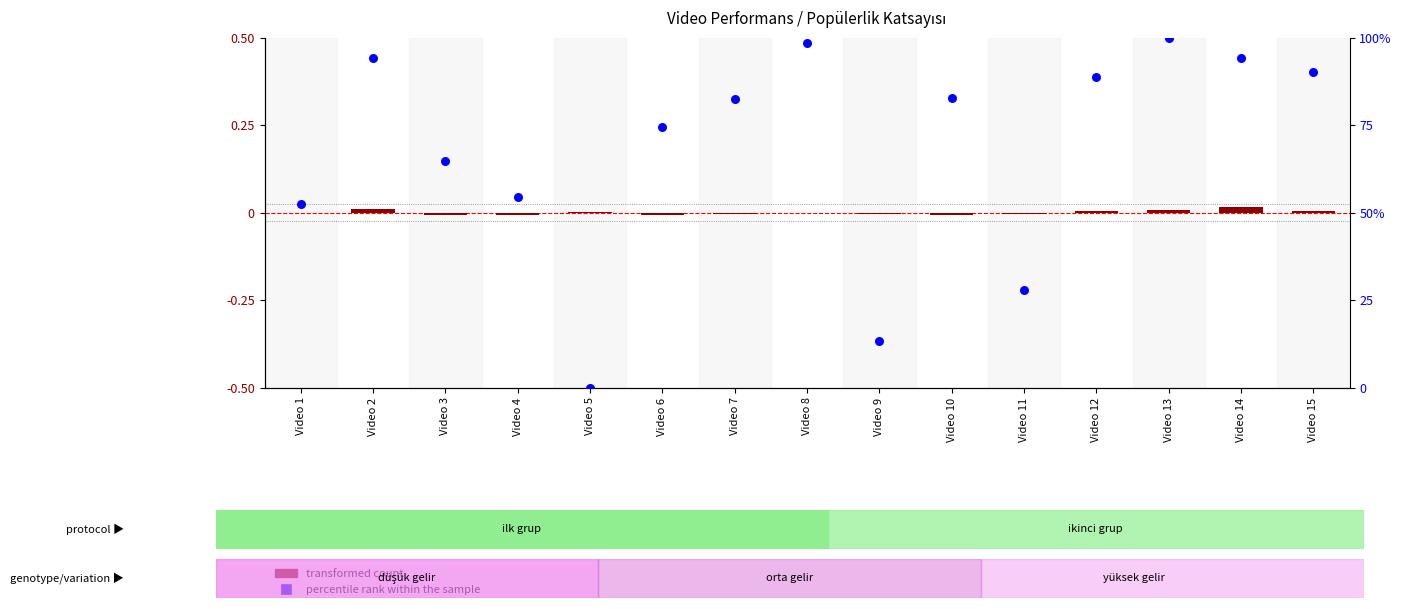

Which series has the largest total across all categories?

percentile rank within the sample